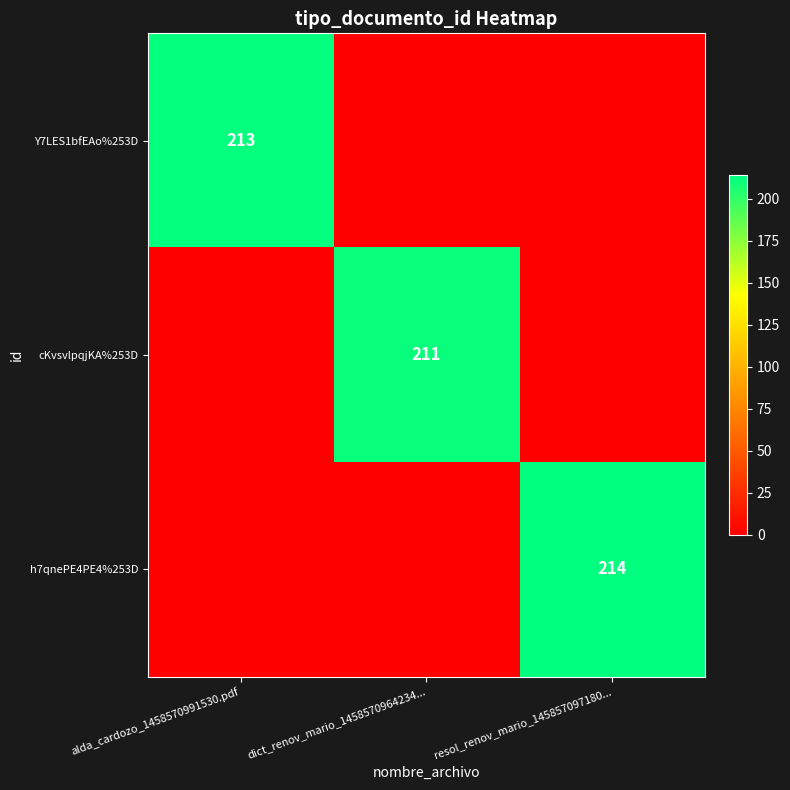

What is the maximum value shown in the chart?

214